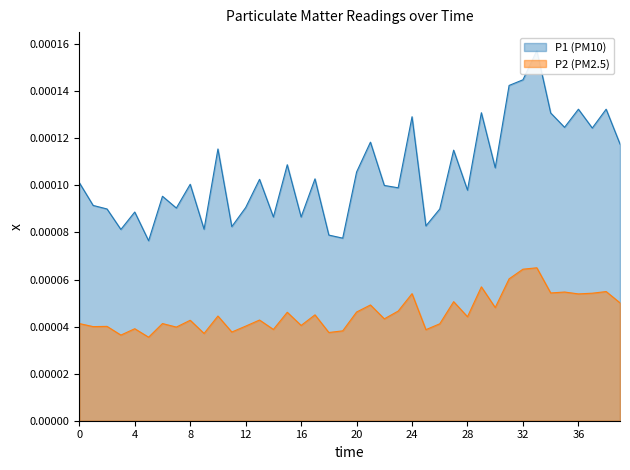

True or false: P2 (PM2.5) and P1 (PM10) intersect in this chart.

False